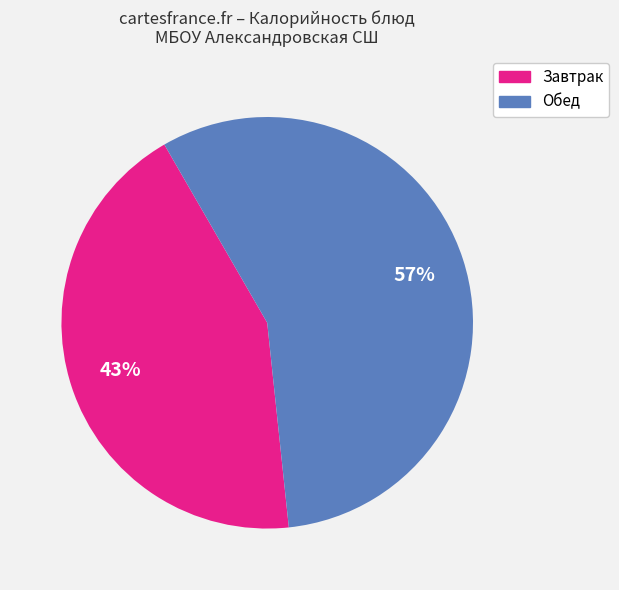

Is there any slice that represents more than half of the pie?

Yes